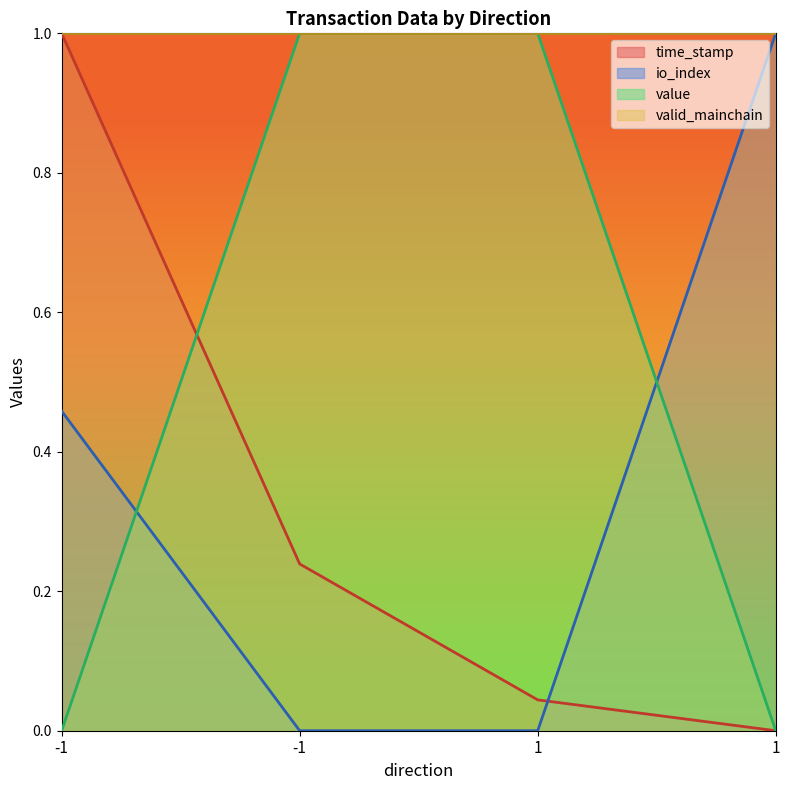

What is the total value across all series at 1?

1.0